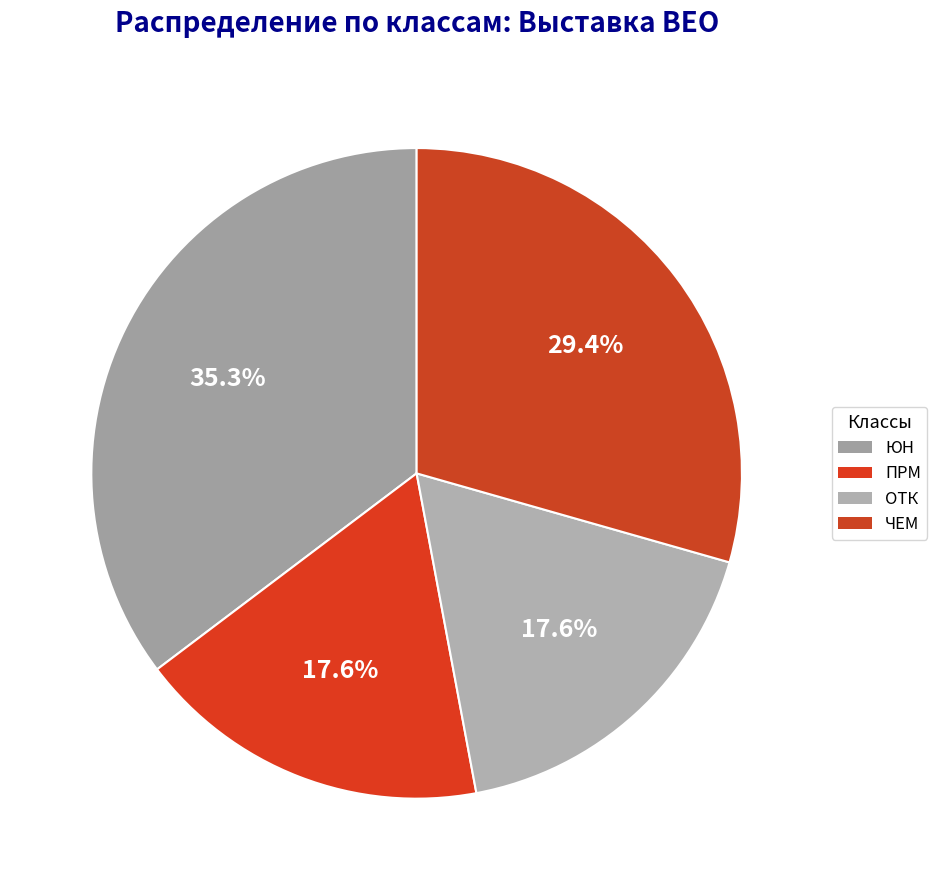

To the nearest percent, what is the difference between the ЮН and ПРМ slice percentages?

18%